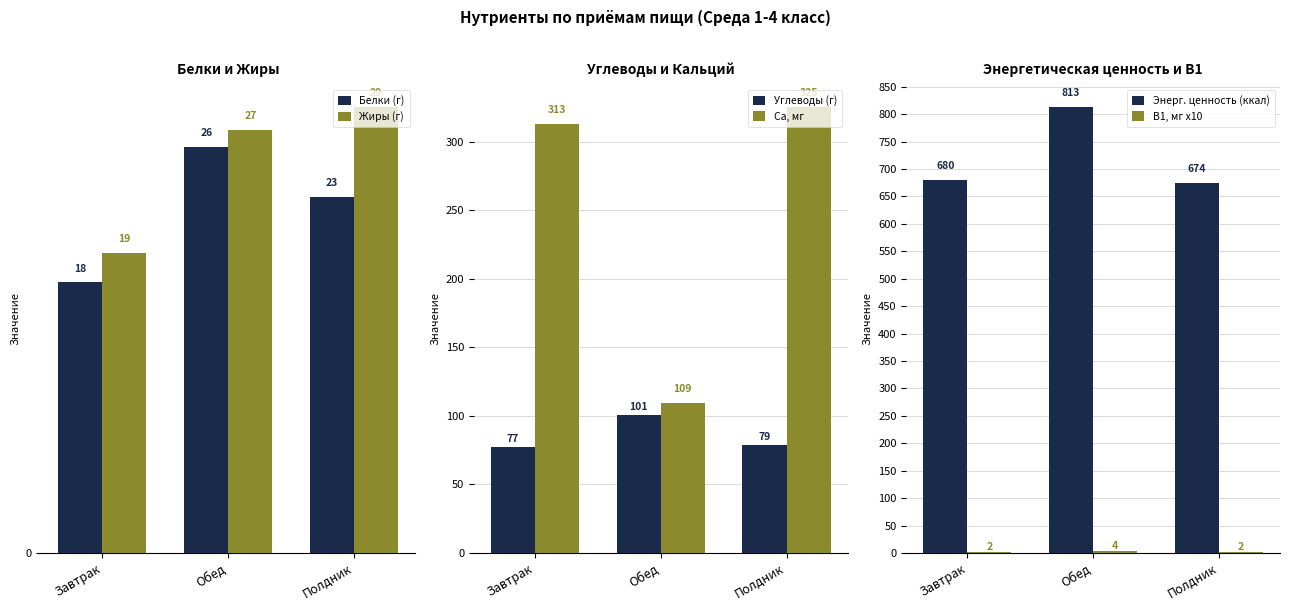

How many categories are shown in the chart?

3